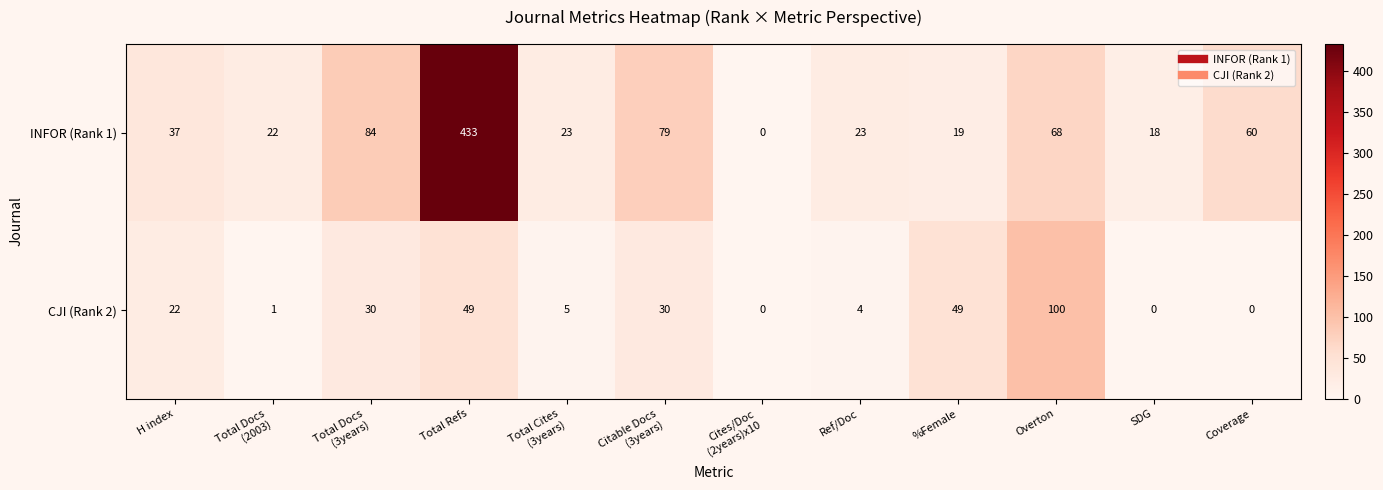

Reading right to left, list all the values displayed in this chart.

INFOR (Rank 1): 60	18	68	19	23	0	79	23	433	84	22	37
CJI (Rank 2): 0	0	100	49	4	0	30	5	49	30	1	22